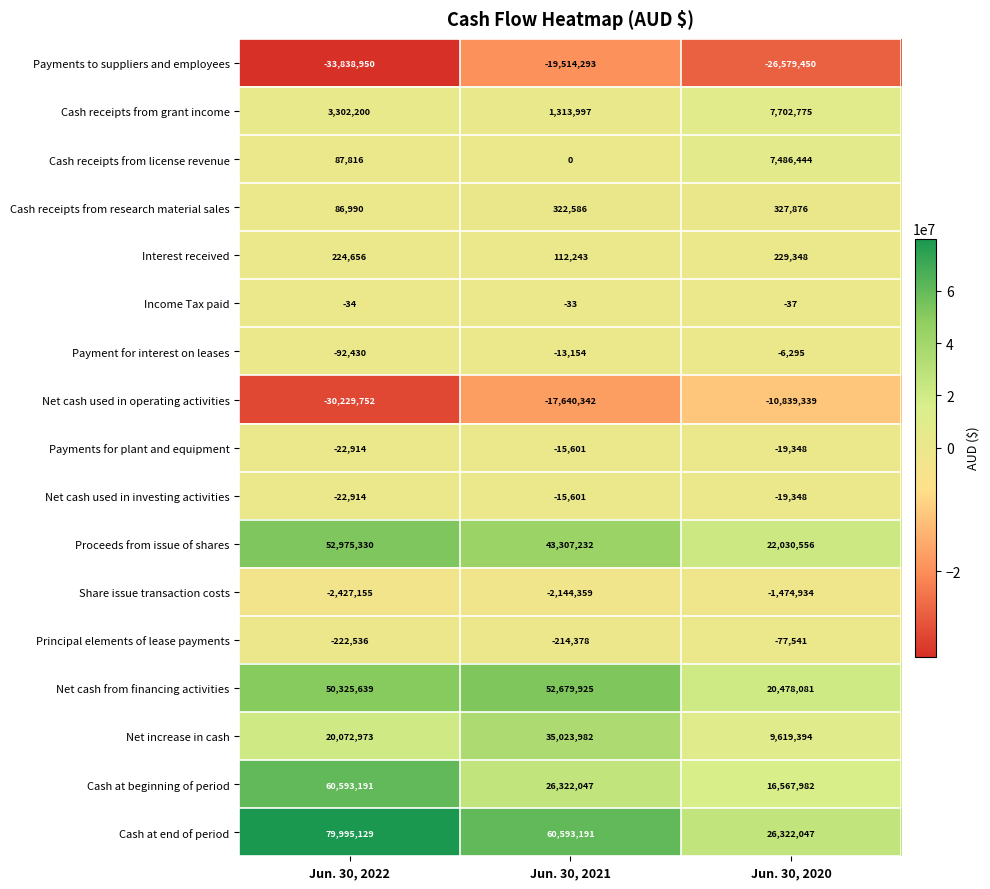

How many series are shown in this chart?

17